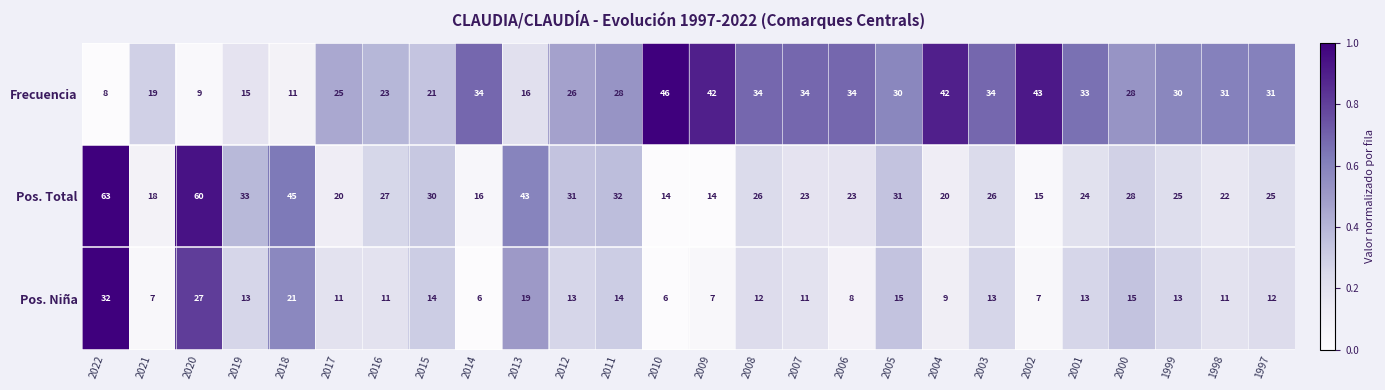

At which category is the sum across all series the highest?

2022